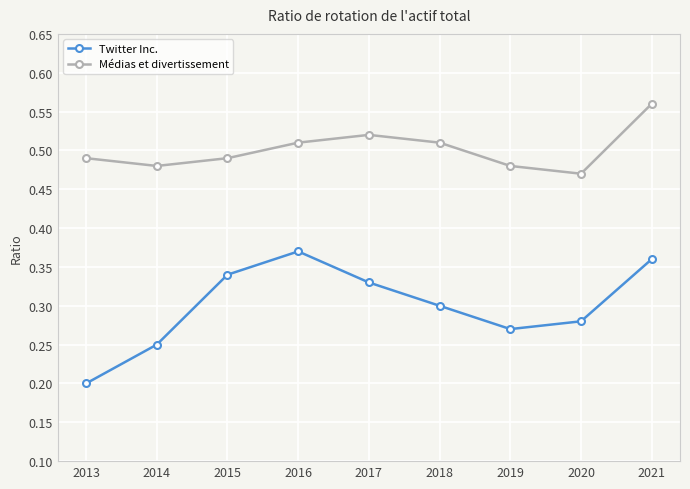

Rank the series at 2016 from highest to lowest value.

Médias et divertissement, Twitter Inc.